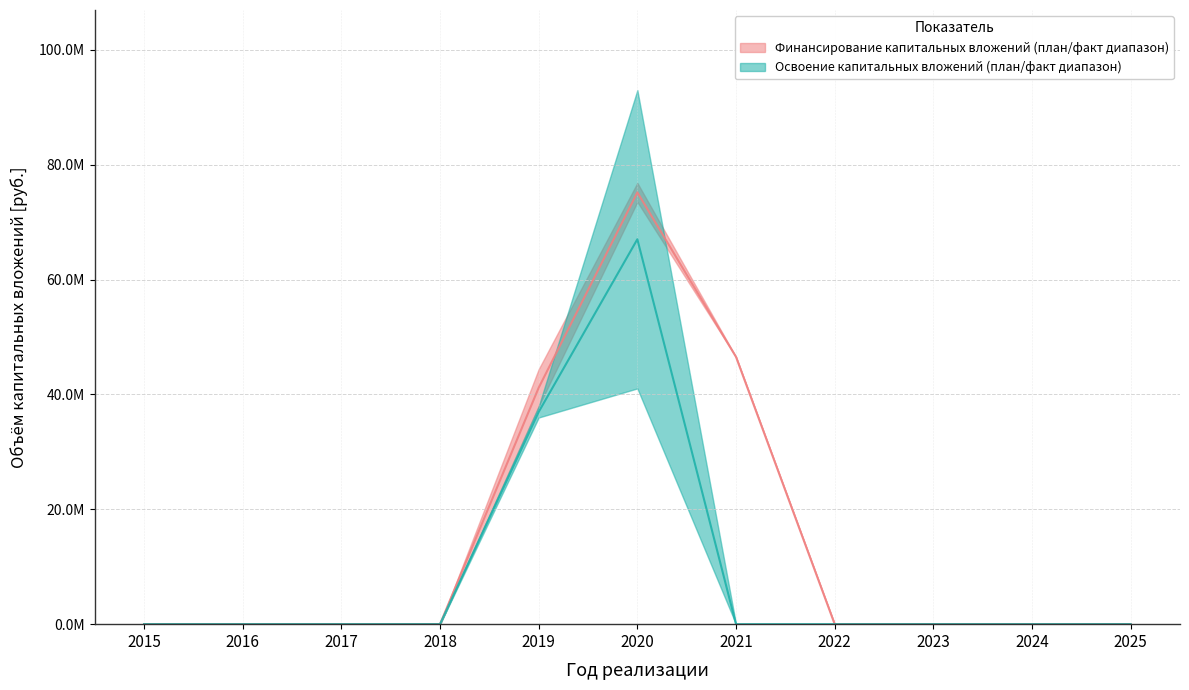

Reading left to right, what are all the values shown in this chart?

Финансирование_план_upper: 0.0	0.0	0.0	0.0	41173811.0	75197201.5	46539952.0	0.0	0.0	0.0	0.0
Освоение_план_upper: 0.0	0.0	0.0	0.0	36961298.5	67032206.0	0.0	0.0	0.0	0.0	0.0